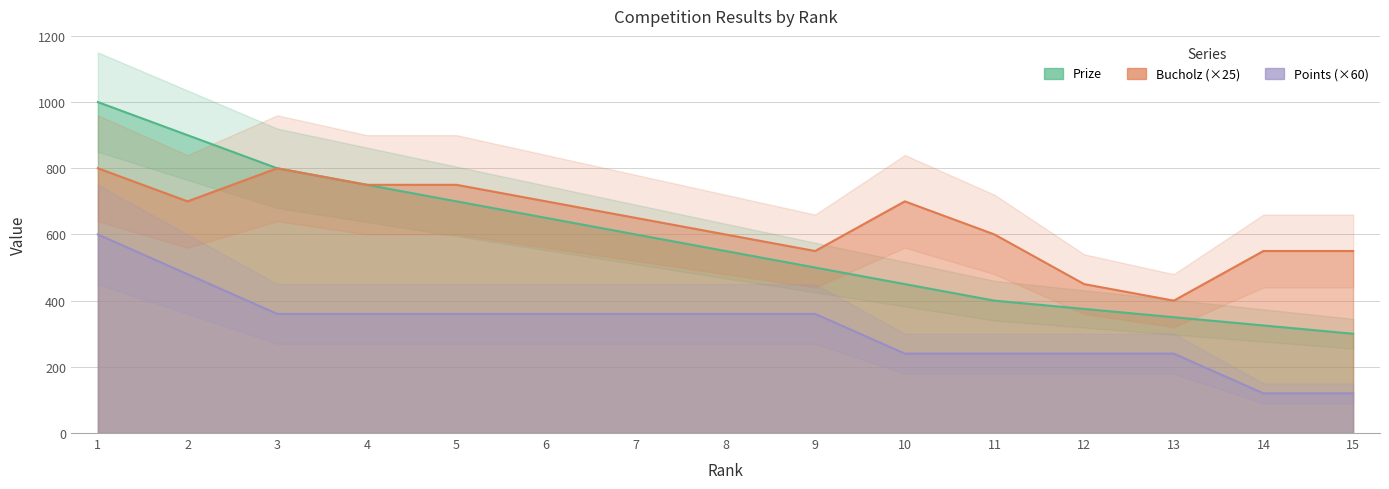

Reading left to right, list all the values displayed in this chart.

Prize: 1000	900	800	750	700	650	600	550	500	450	400	375	350	325	300
Bucholz: 800	700	800	750	750	700	650	600	550	700	600	450	400	550	550
Points: 600	480	360	360	360	360	360	360	360	240	240	240	240	120	120